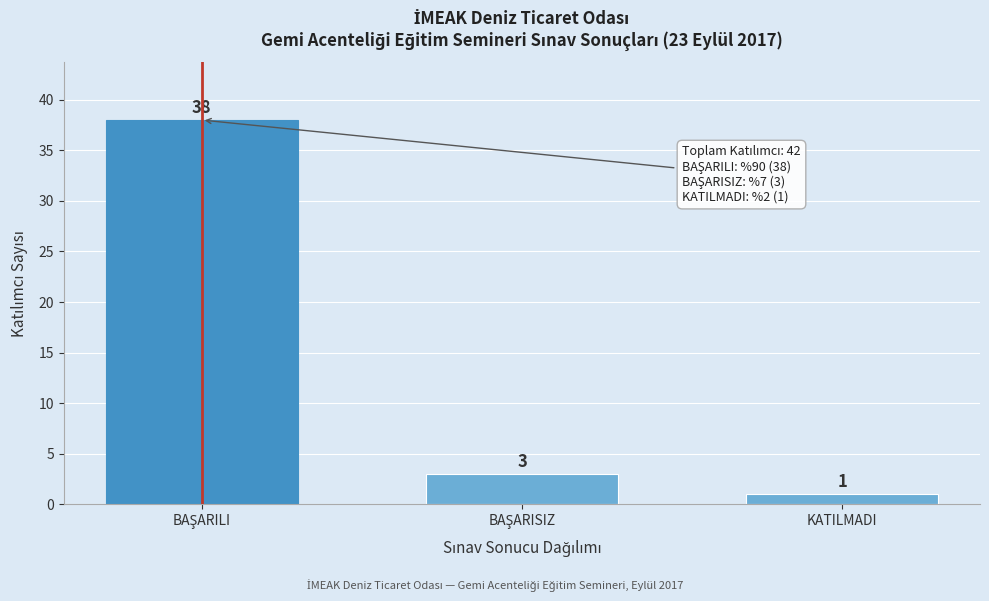

Reading right to left, what are all the values shown in this chart?

1	3	38